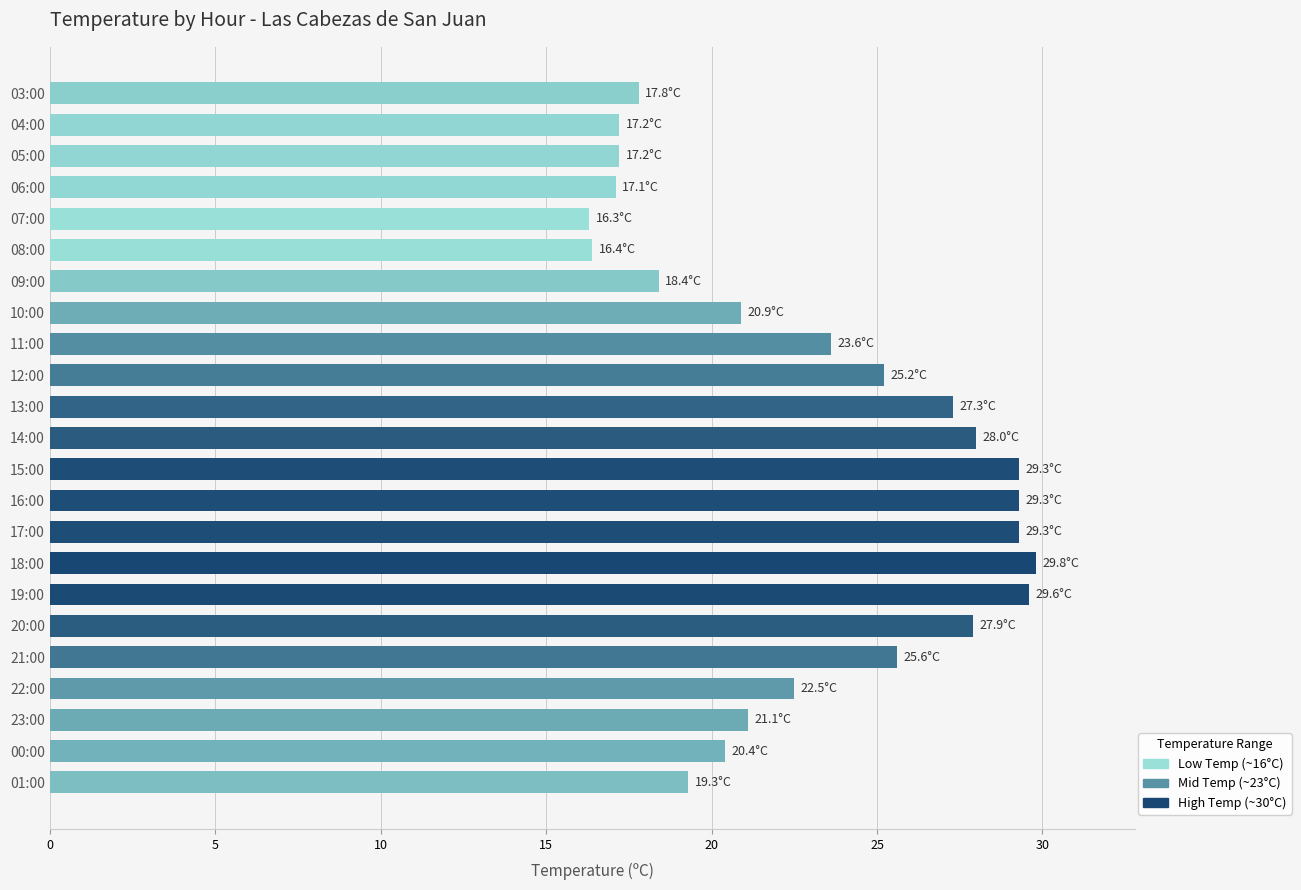

How many bars are there in total?

23